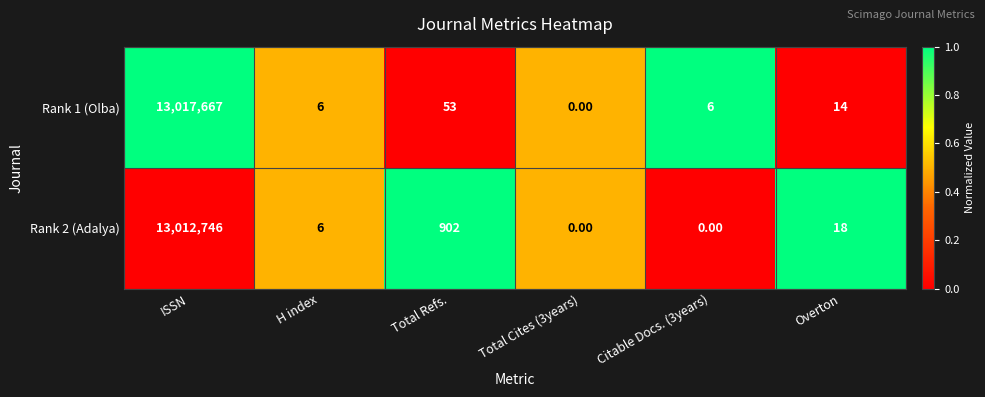

Which label corresponds to the largest value in the chart?

ISSN